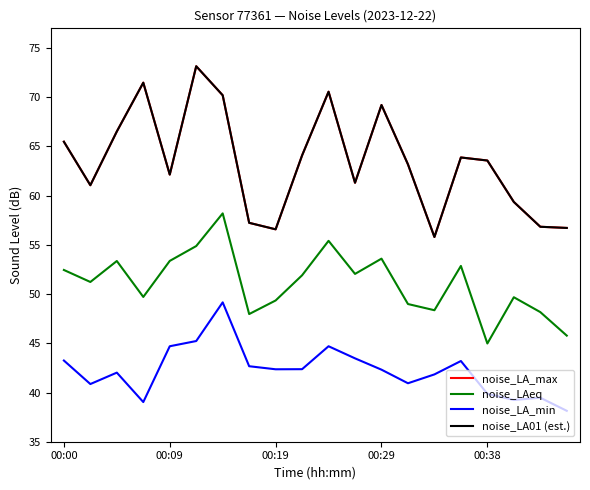

What is the difference between the maximum and minimum values in the noise_LAeq series?

13.2